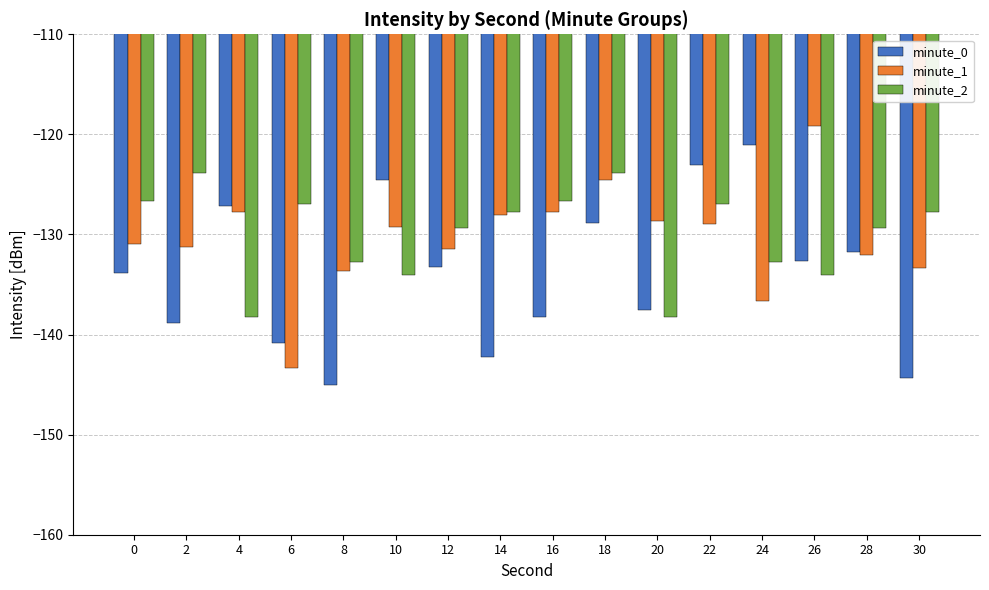

What is the spread (max minus min) of values at 24?

15.6